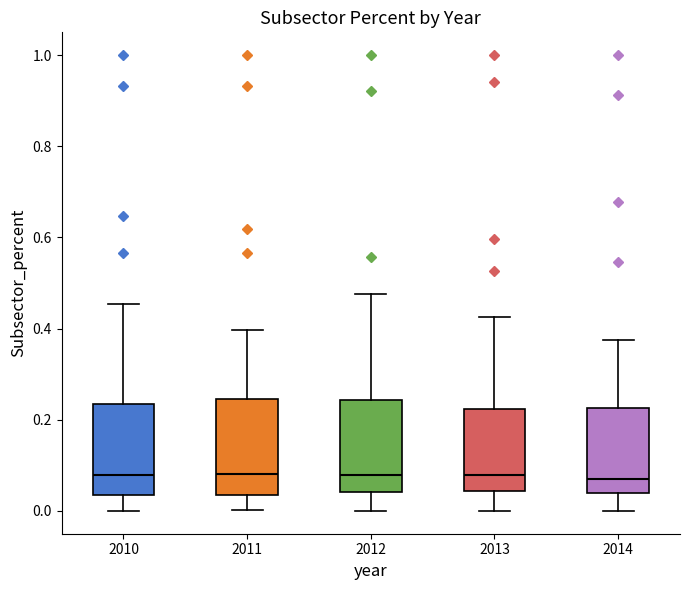

Where does the lower whisker of the box at x = 2011 end on the y-axis? The values are not printed on the chart, so give them approximately, as read against the axis.

0.00